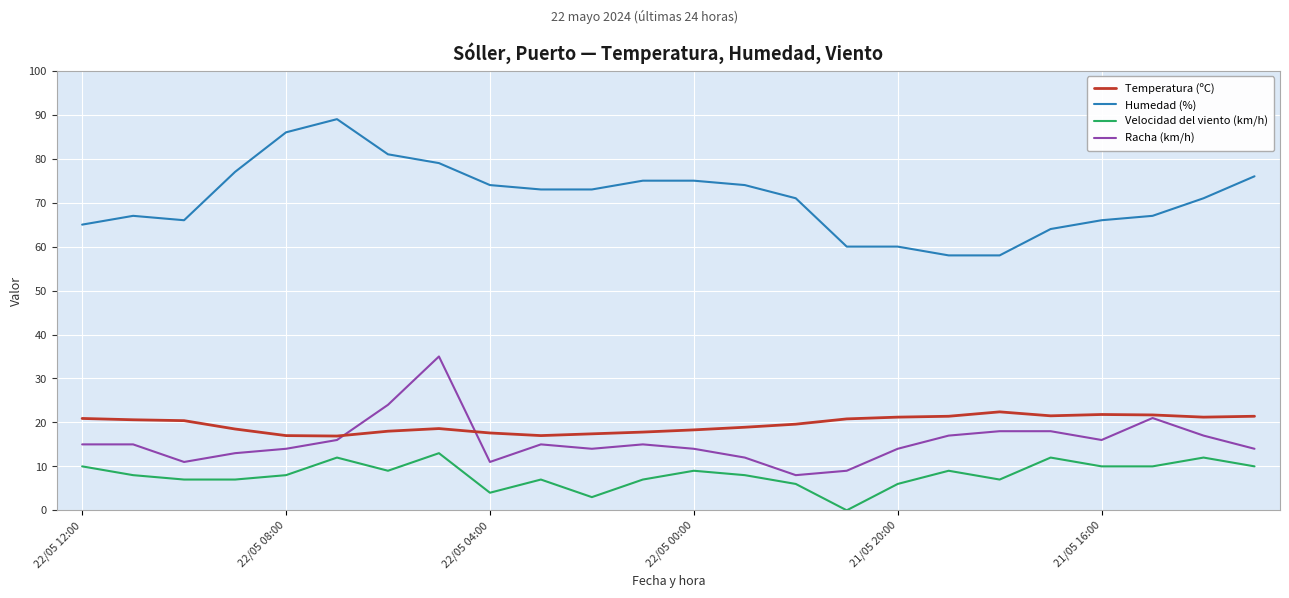

Rank the series by their maximum value, from lowest to highest.

Velocidad del viento (km/h), Temperatura (ºC), Racha (km/h), Humedad (%)